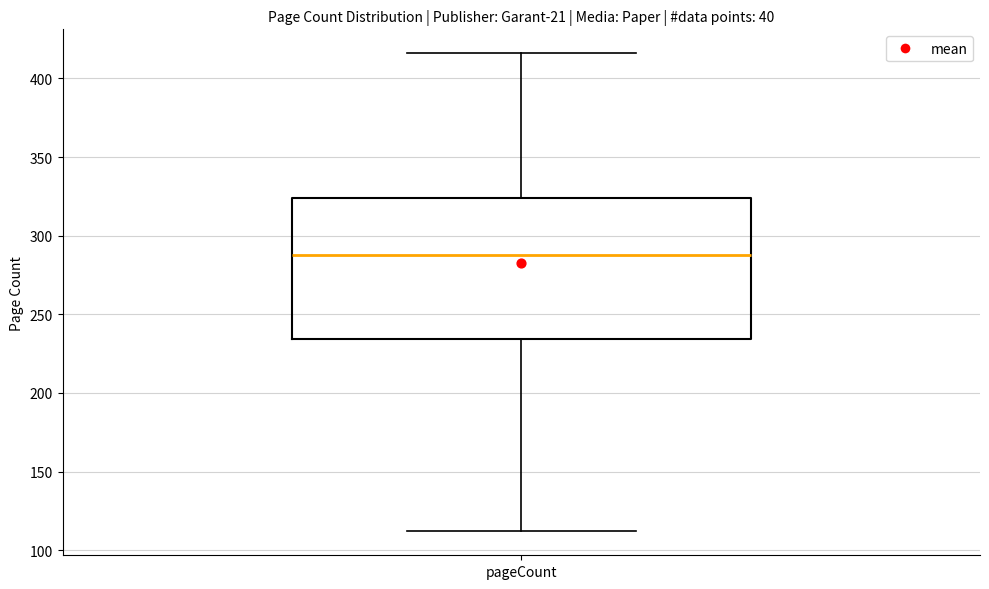

Read this box plot against the y-axis: the position of the median line, the range covered by the box, and the ends of both whiskers. The values are not printed on the chart, so give them approximately, as read against the axis.

median 290, box 235 to 325, whiskers 110 to 415